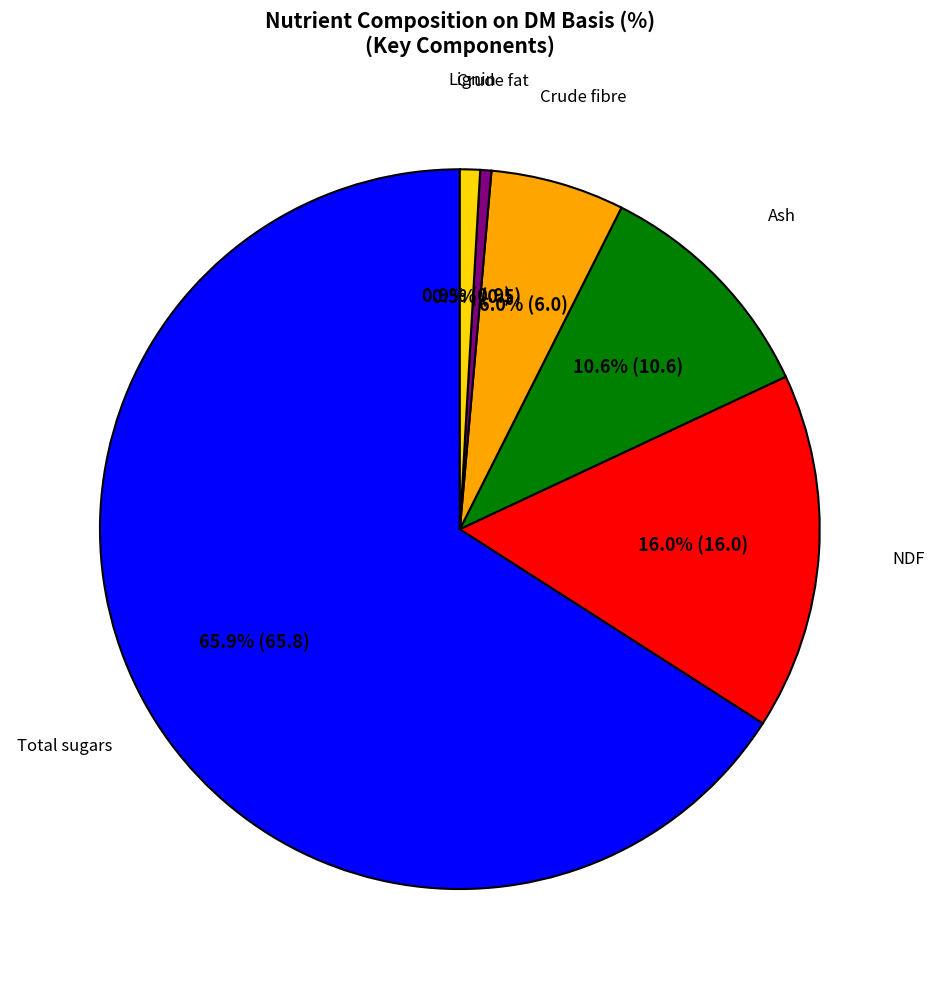

Which category has the biggest portion of the pie?

Total sugars